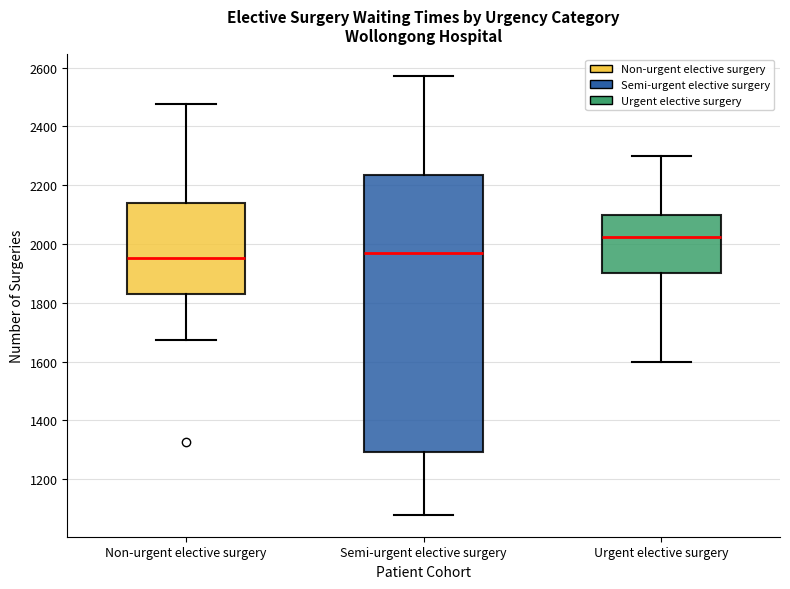

Where is the upper edge of the box for Non-urgent elective surgery on the y-axis? The values are not printed on the chart, so give them approximately, as read against the axis.

2140